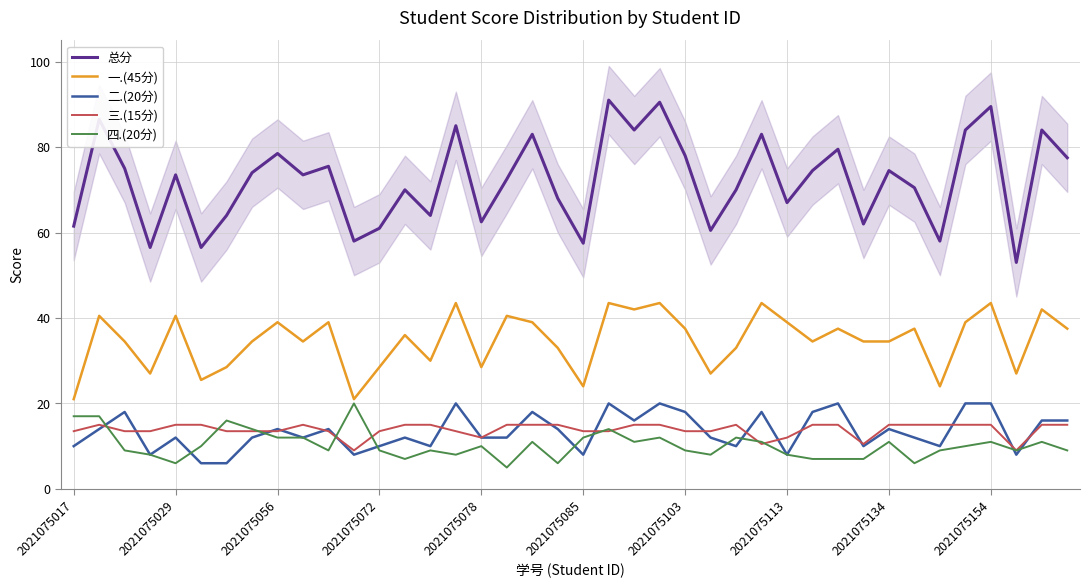

What is the difference between the maximum and minimum values in the 二.(20分) series?

14.0